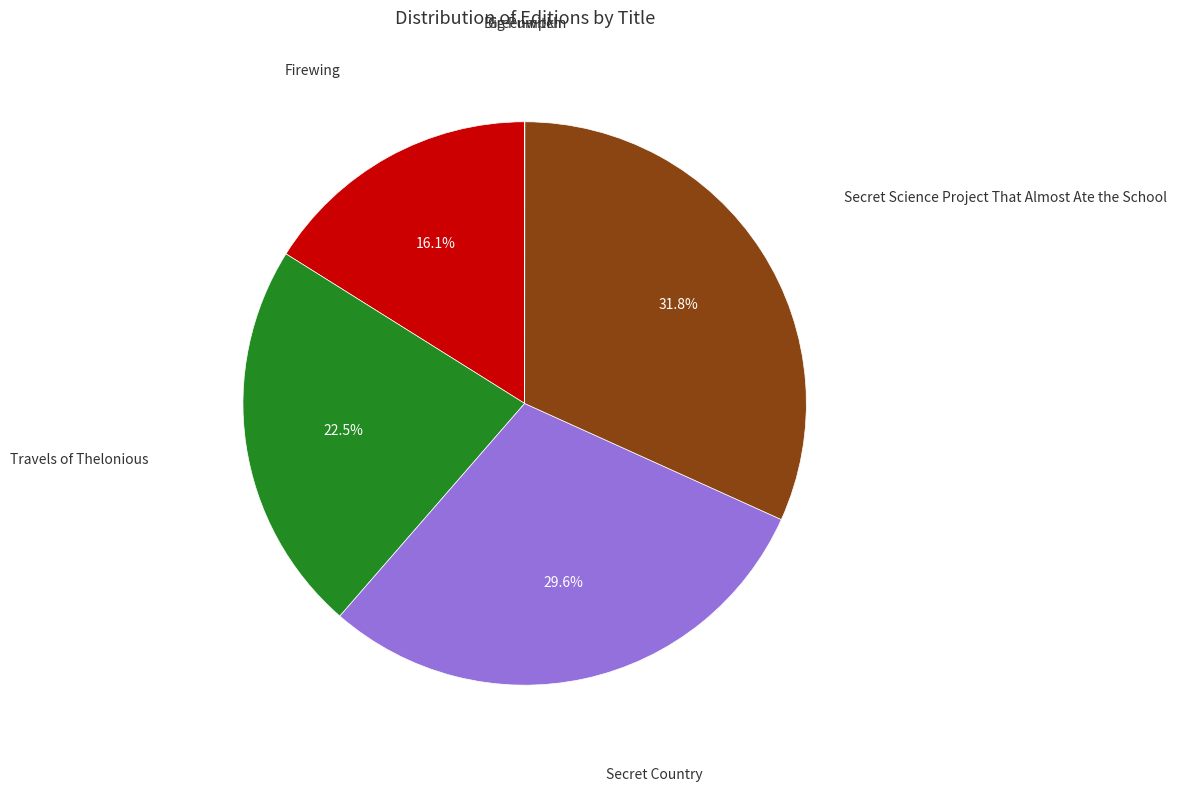

Is there any slice that represents more than half of the pie?

No